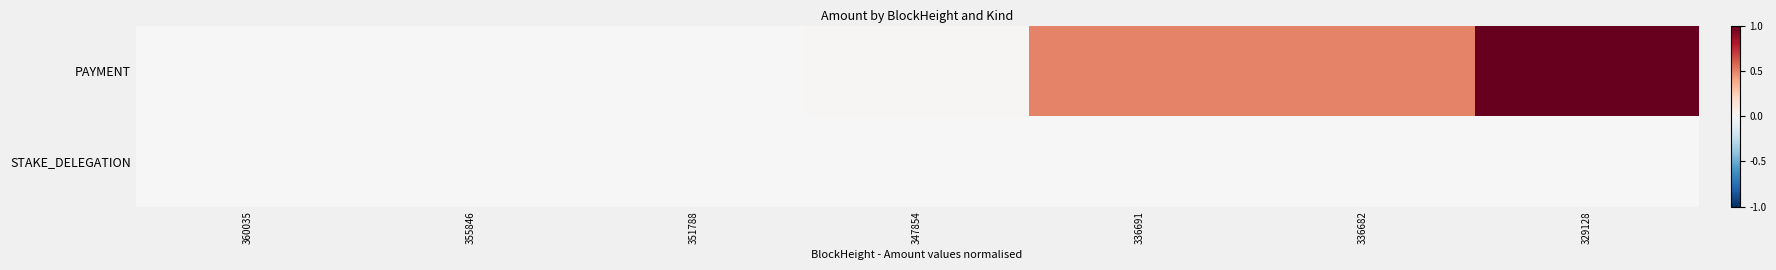

What is the spread (max minus min) of values at 336682?

0.5